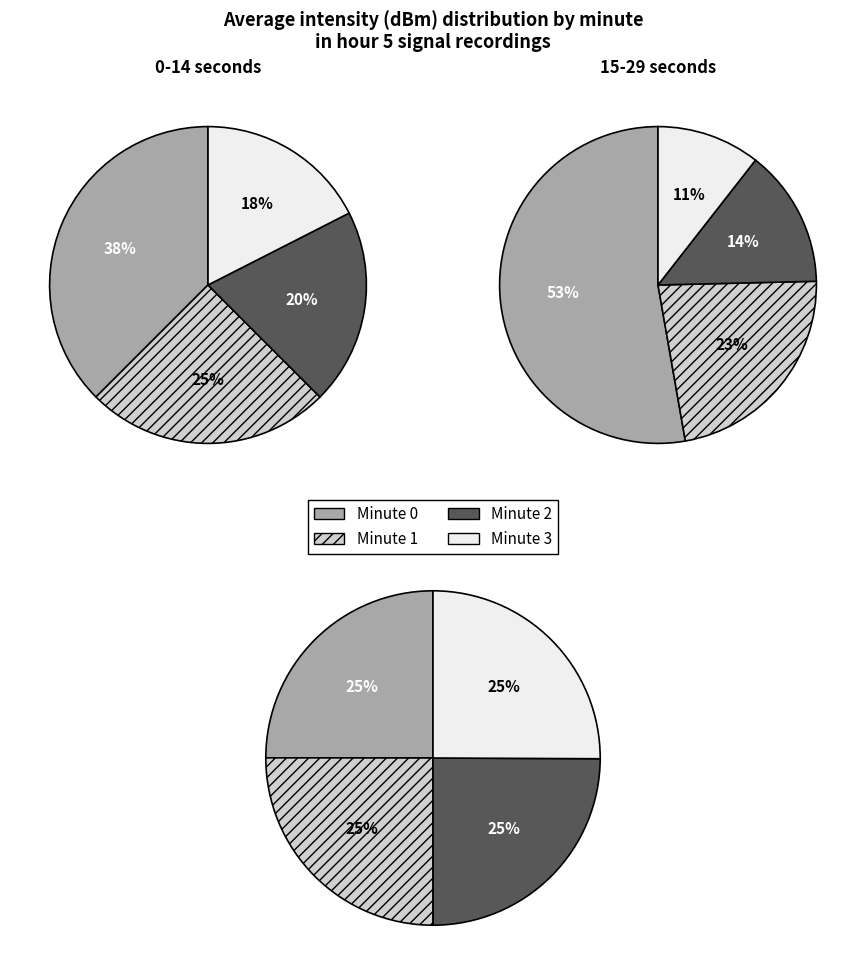

True or false: 13 accounts for 27% of the total.

False